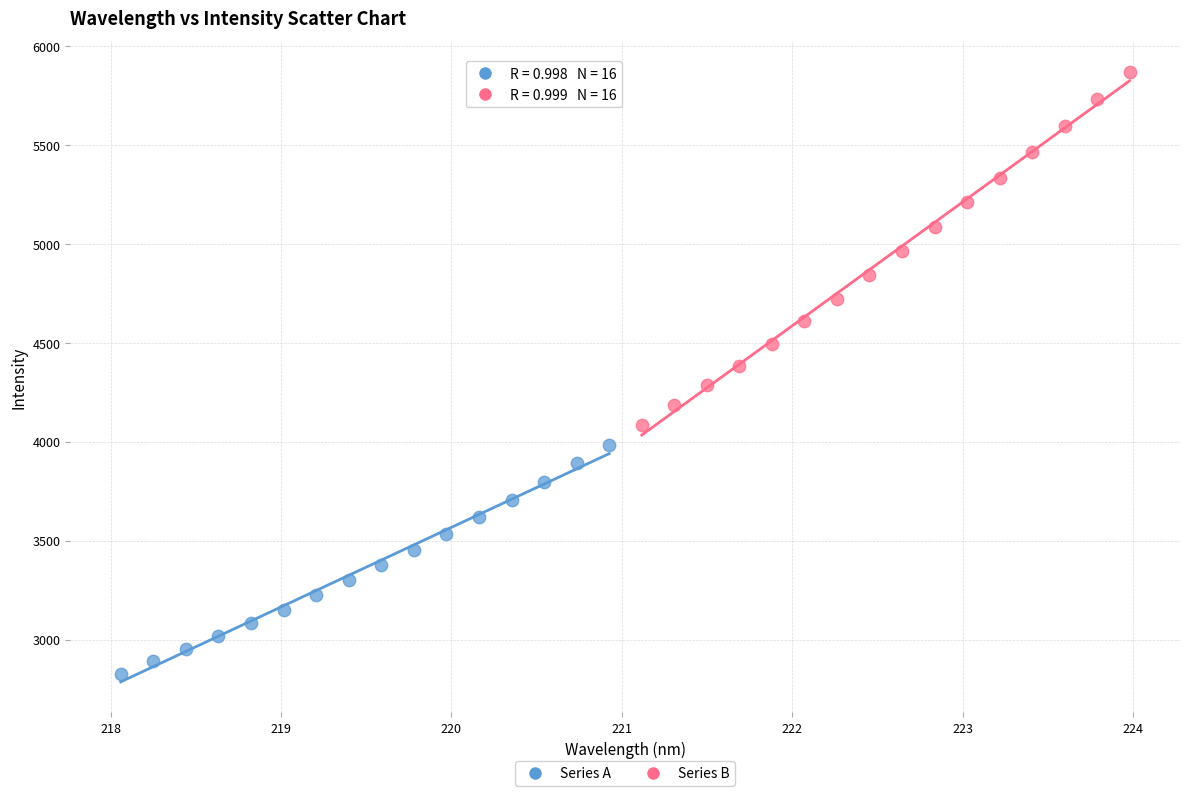

Which series has the largest Y range (max minus min)?

Series B